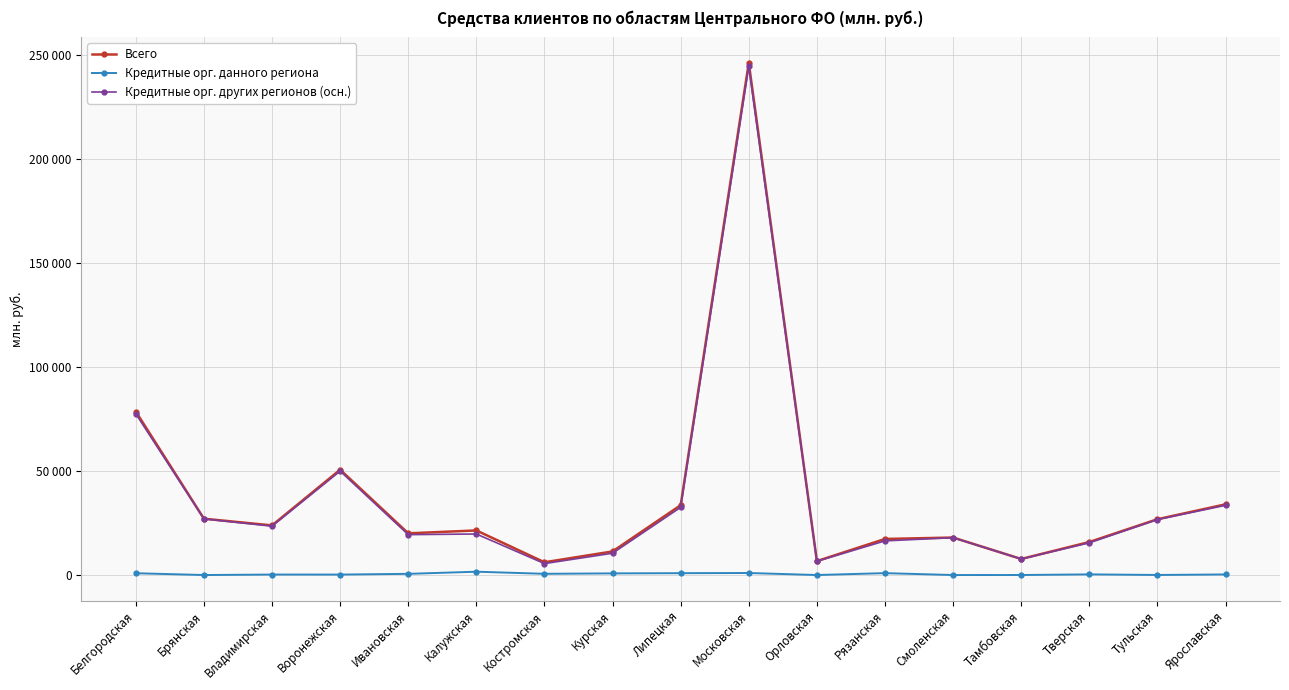

What are all the series names shown in the legend?

Всего, Кредитные орг. данного региона, Кредитные орг. других регионов (осн.)